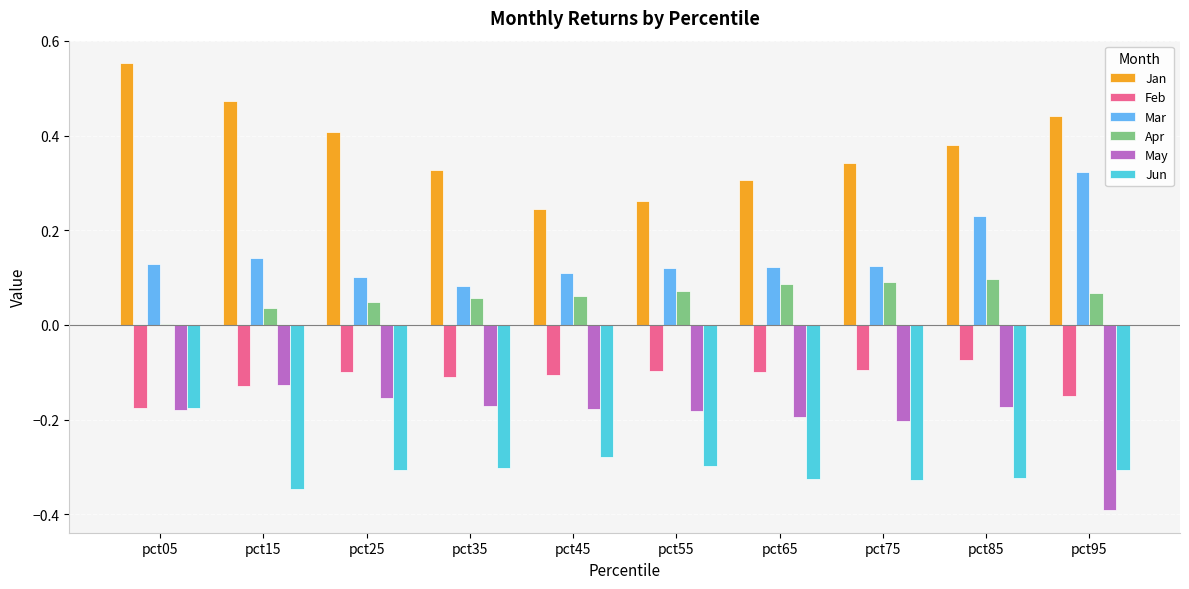

Which series has the largest total across all categories?

Jan